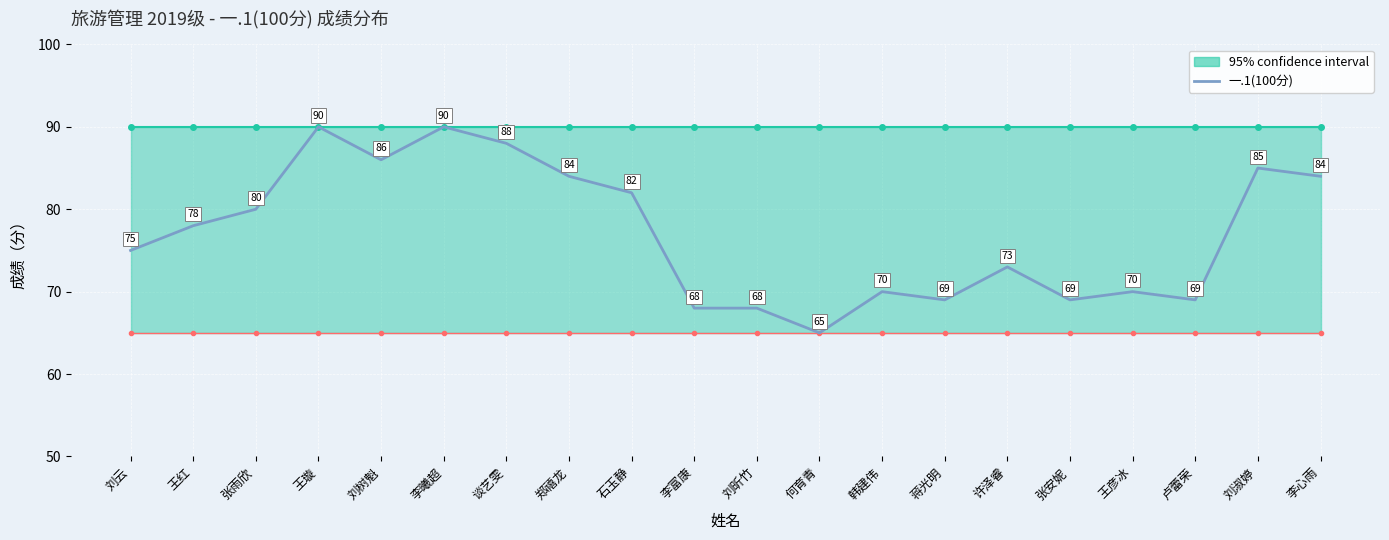

Reading left to right, transcribe all the data shown in this chart.

刘云=75	王红=78	张雨欣=80	王璇=90	刘树魁=86	李曦超=90	谈艺雯=88	郑禧龙=84	石玉静=82	李富康=68	刘昕竹=68	何育青=65	韩建伟=70	蒋光明=69	许泽睿=73	张安妮=69	王彦冰=70	卢蕾荣=69	刘淑婷=85	李心雨=84